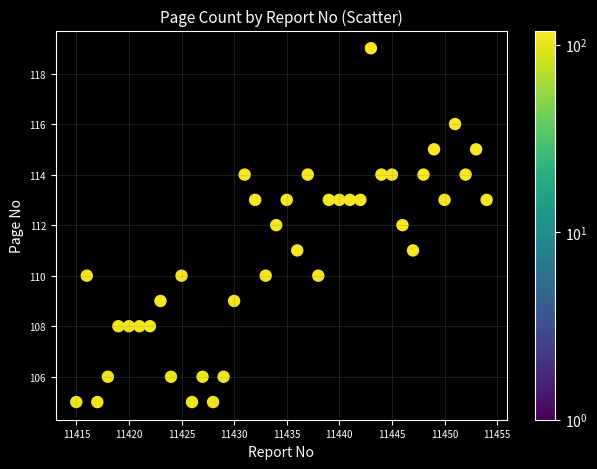

What is the range of Y values (max minus min)?

14